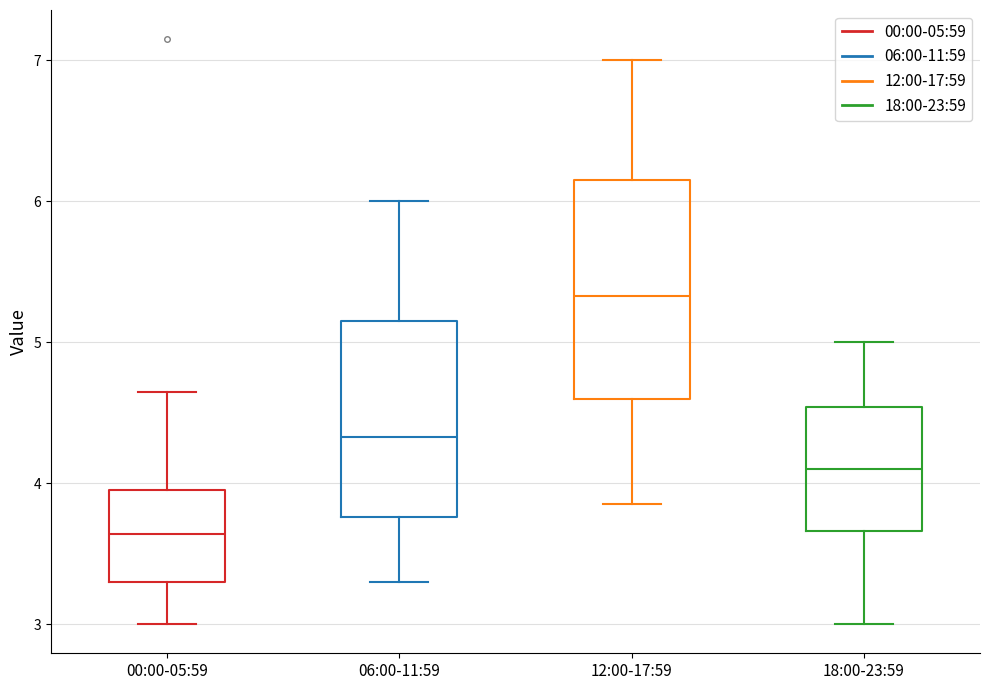

Where does the upper whisker of the box for 18:00-23:59 end on the y-axis? The values are not printed on the chart, so give them approximately, as read against the axis.

5.0